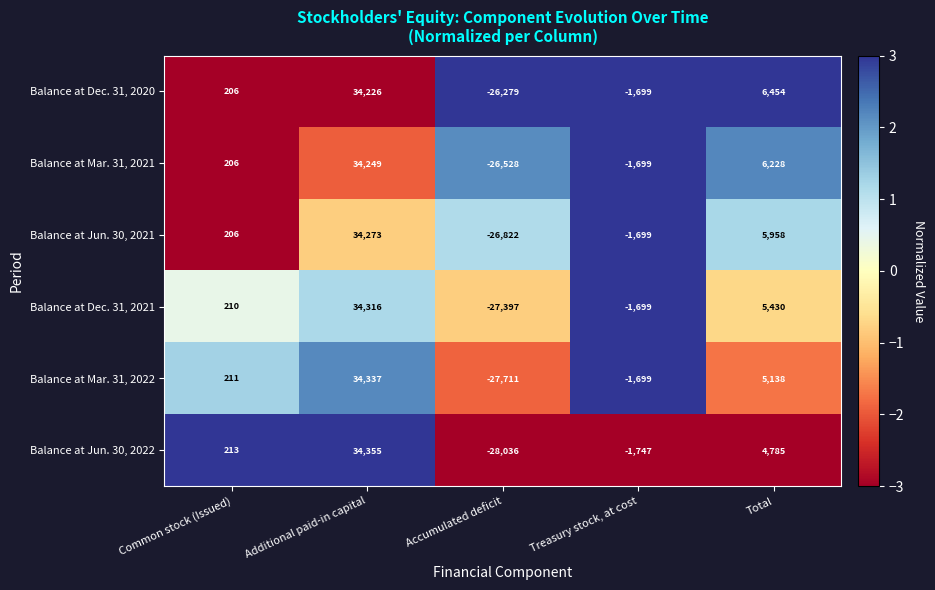

What is the greatest value displayed?

34355